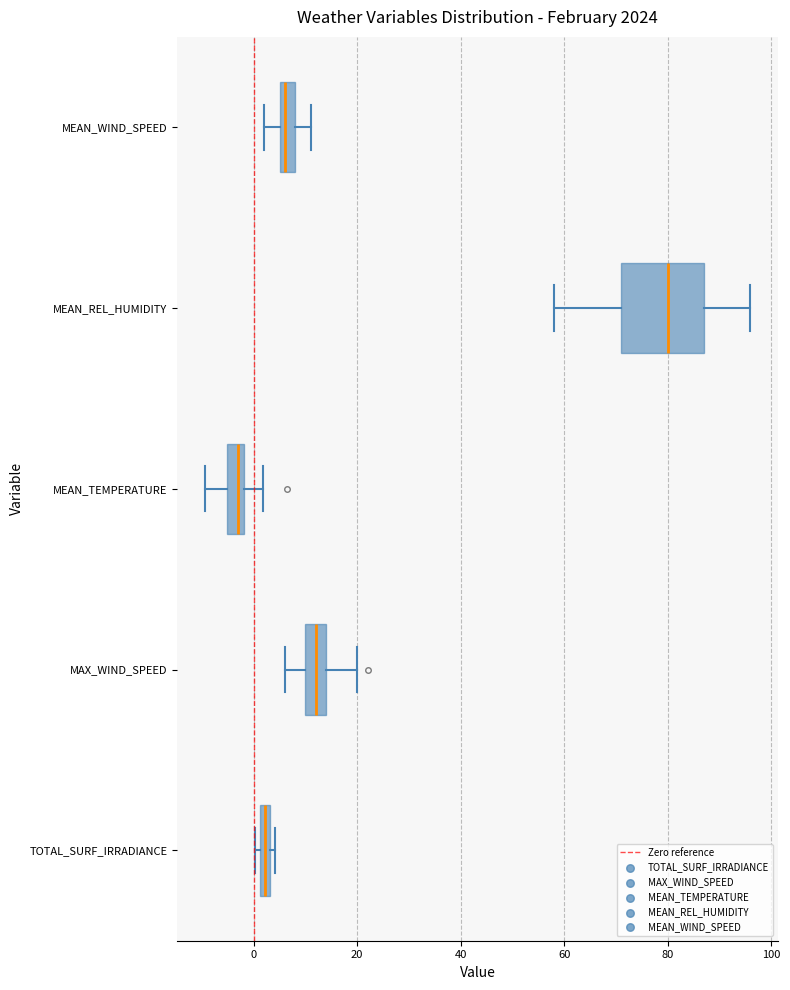

Where is the left edge of the box for MEAN_WIND_SPEED on the x-axis? The values are not printed on the chart, so give them approximately, as read against the axis.

6